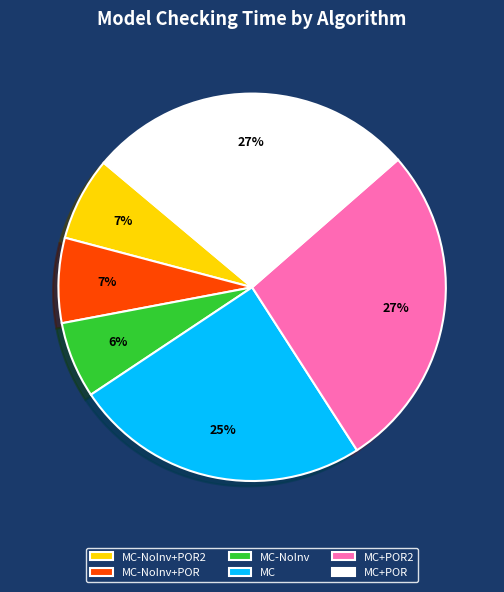

To the nearest percent, what portion does MC+POR represent?

27%